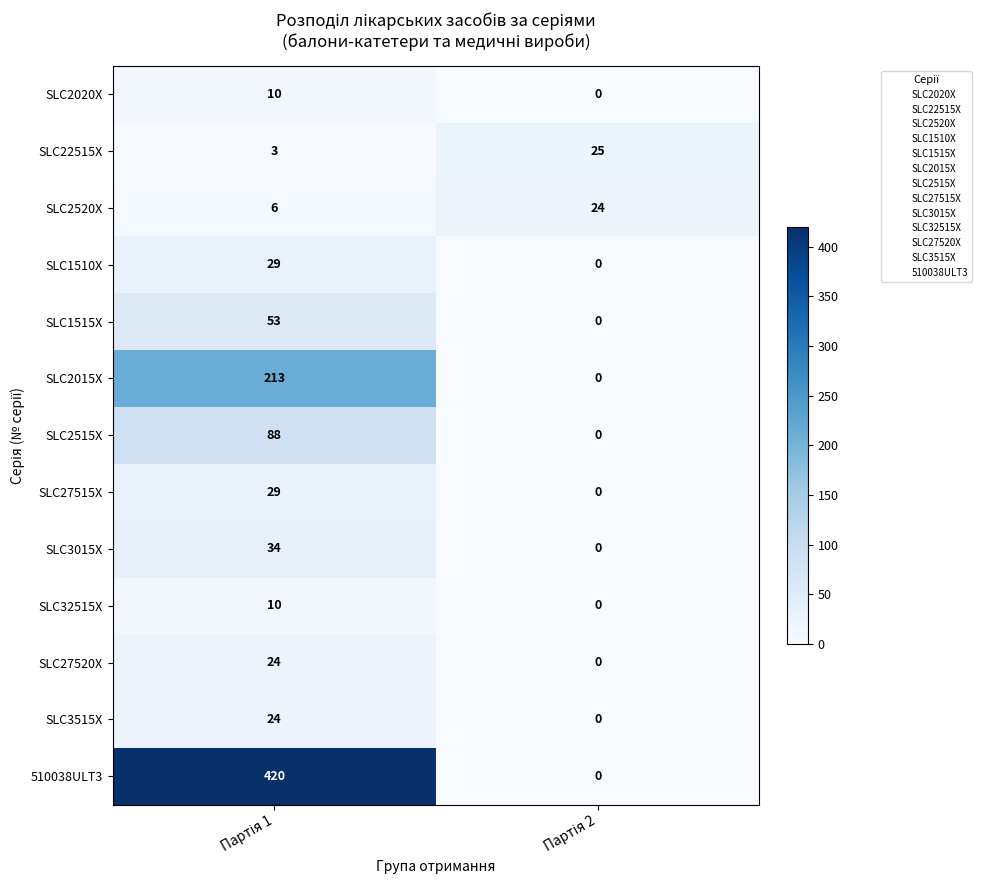

Which series has the widest spread of values?

510038ULT3